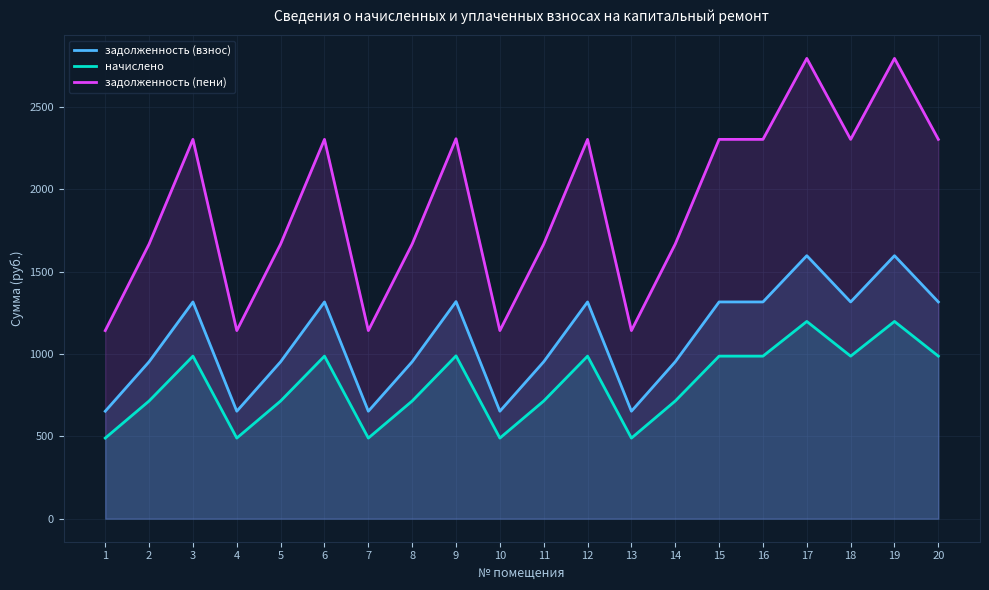

What is the total value across all series at 20?

4604.0